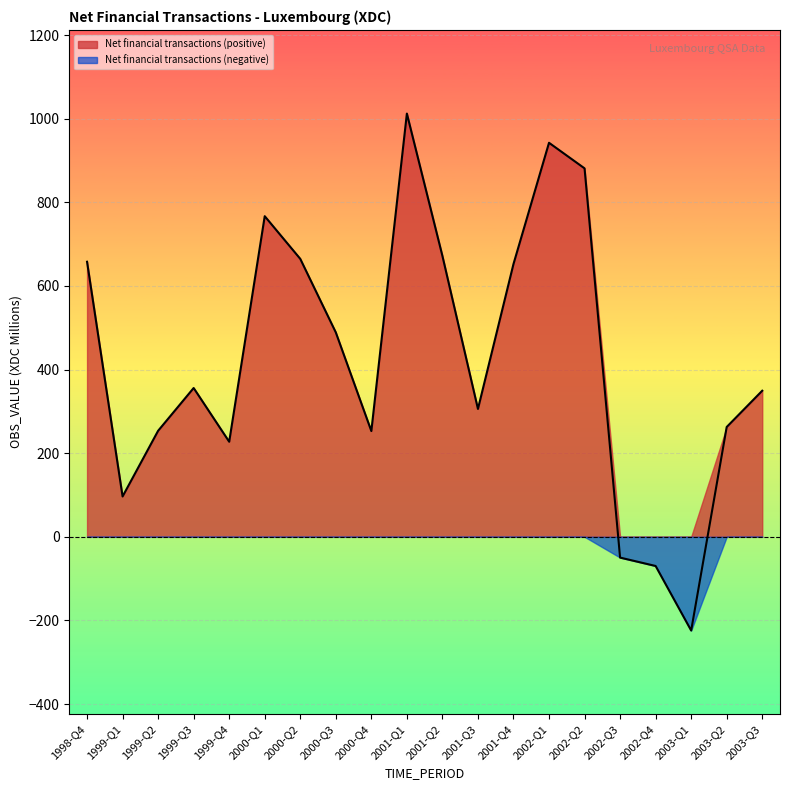

How many points are higher than both their immediate neighbors (excluding endpoints)?

4